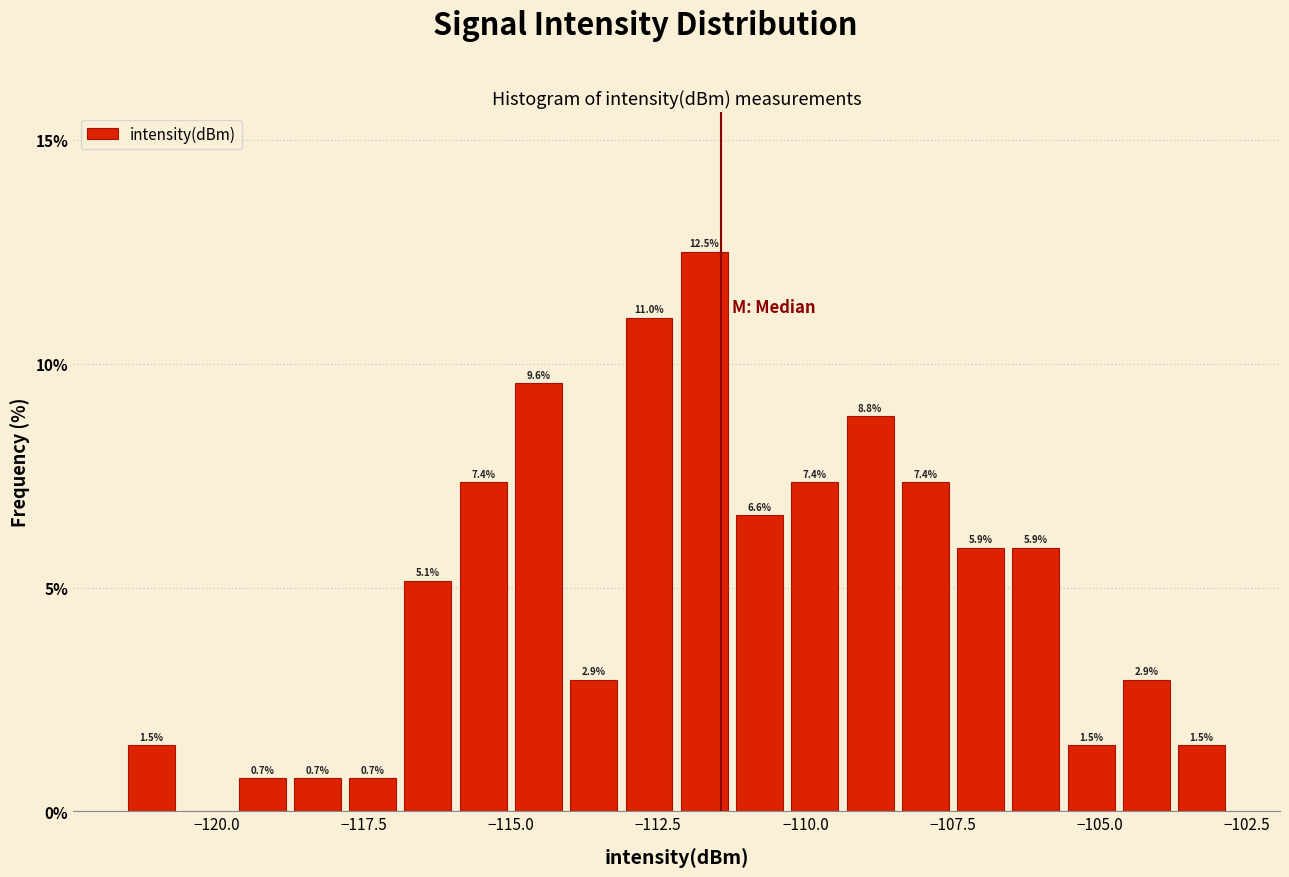

Around what value on the x-axis is the tallest bar? Give the approximate position of its centre, as read against the axis.

-111.5